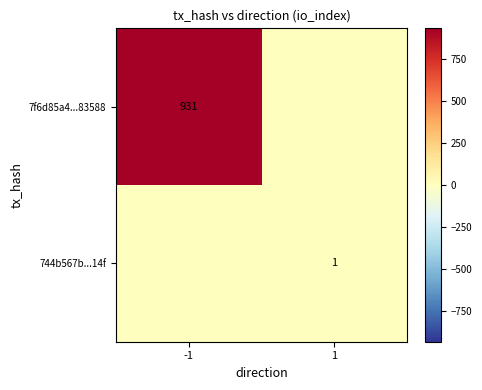

At which label does 7f6d85a4...83588 reach its minimum?

1